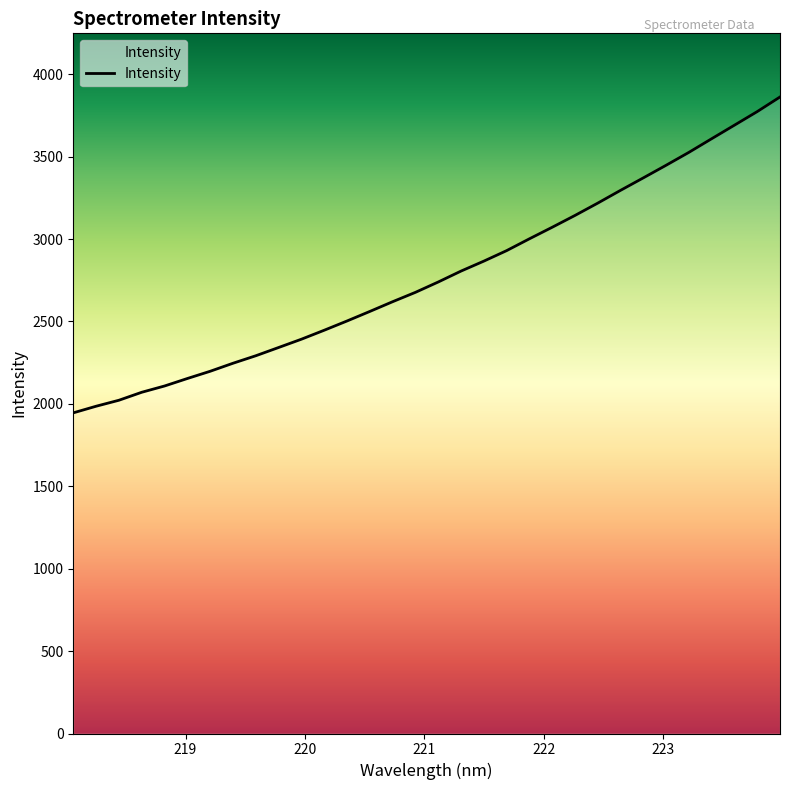

What is the difference between the maximum and minimum values?

1916.5